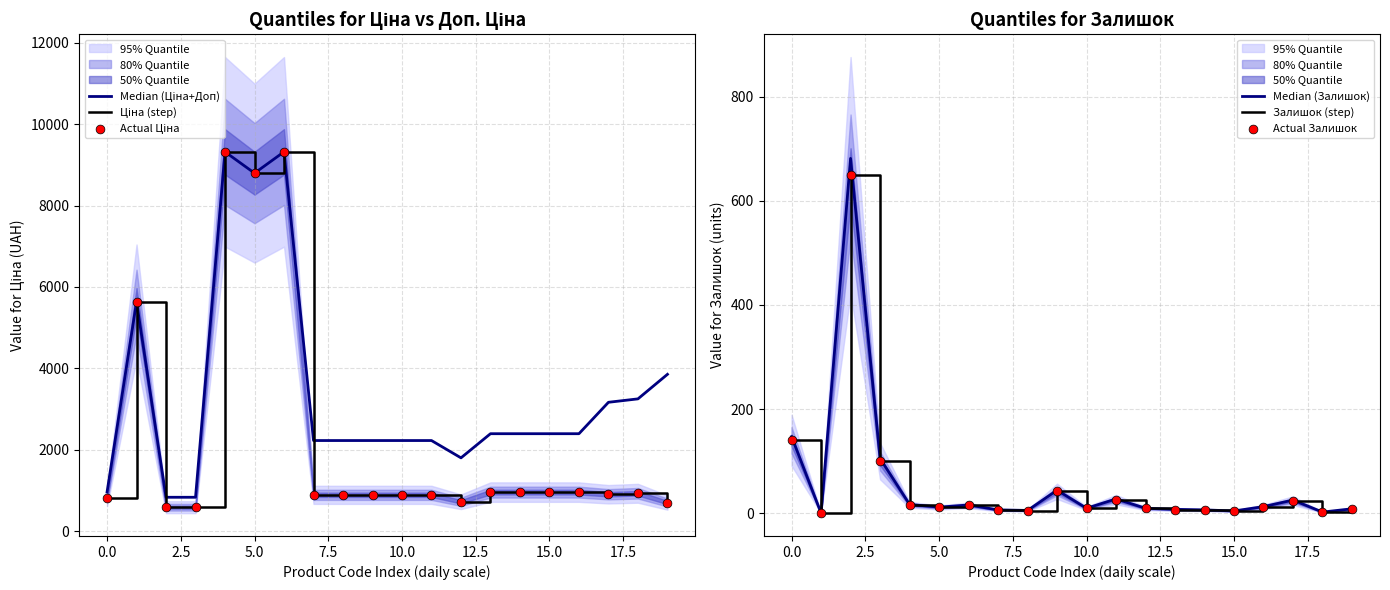

What is the highest value of the Залишок (step) series?

649.0